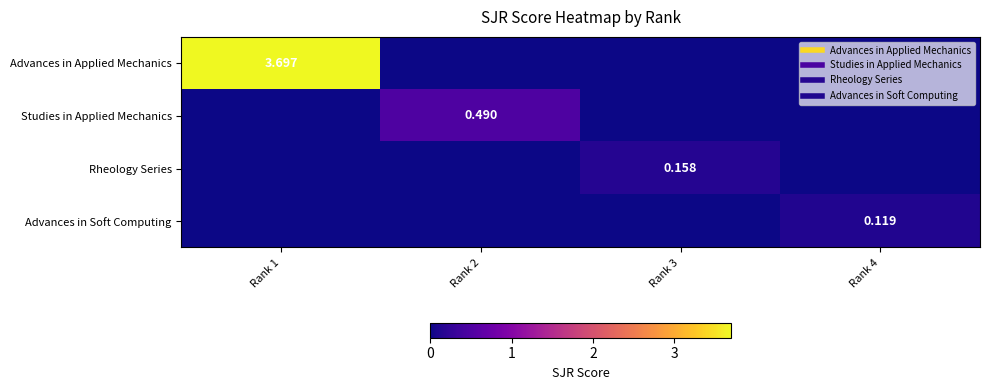

The value of Studies in Applied Mechanics at Rank 4 is 0.0. True or false?

True